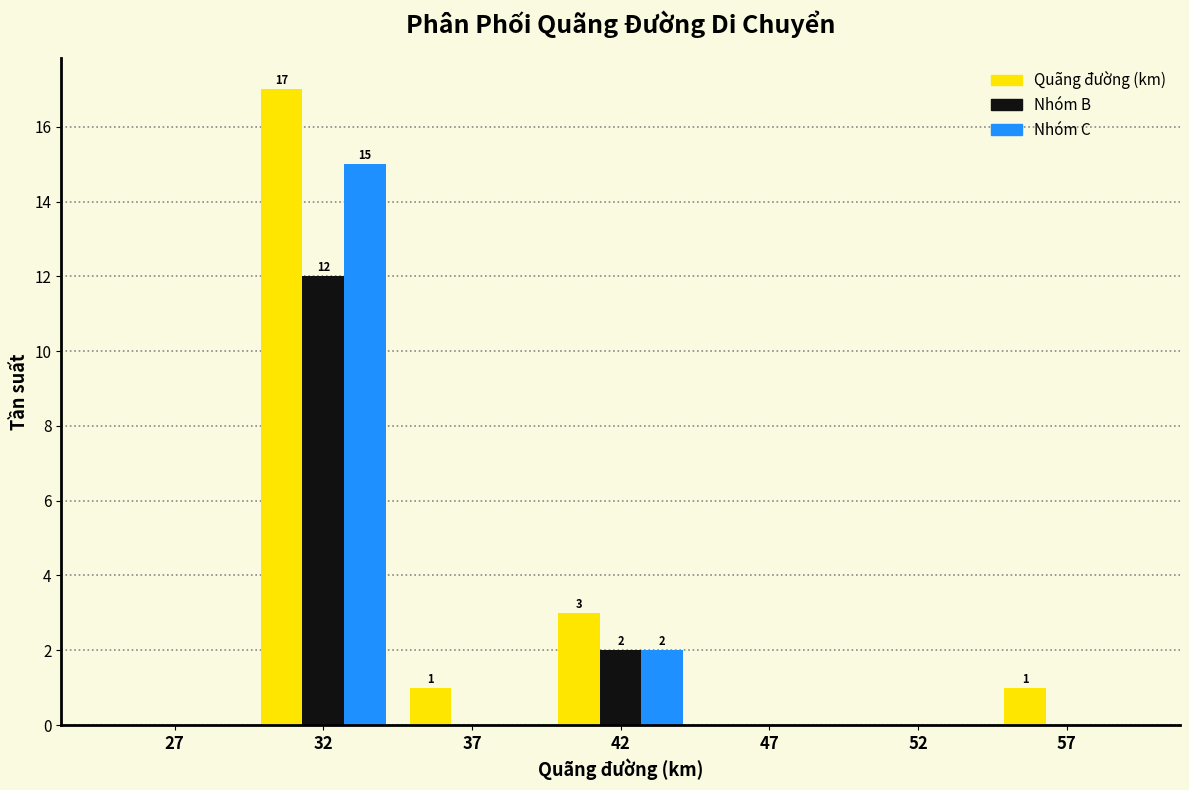

Reading right to left, extract all data points from this chart.

Quãng đường (km): 57=1	52=0	47=0	42=3	37=1	32=17	27=0
Nhóm B: 57=0	52=0	47=0	42=2	37=0	32=12	27=0
Nhóm C: 57=0	52=0	47=0	42=2	37=0	32=15	27=0